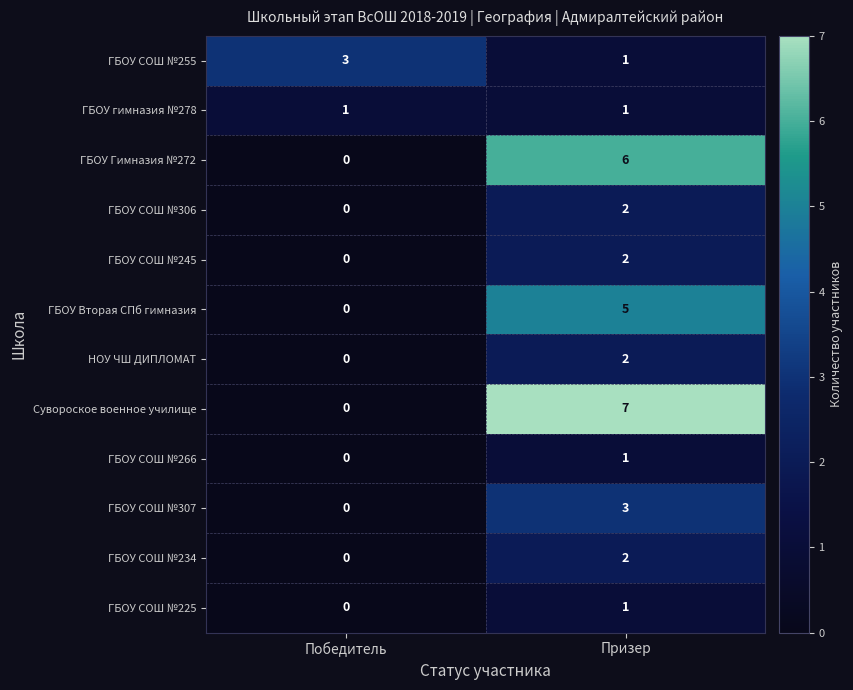

True or false: ГБОУ СОШ №266 has a value of 1 at Призер.

True